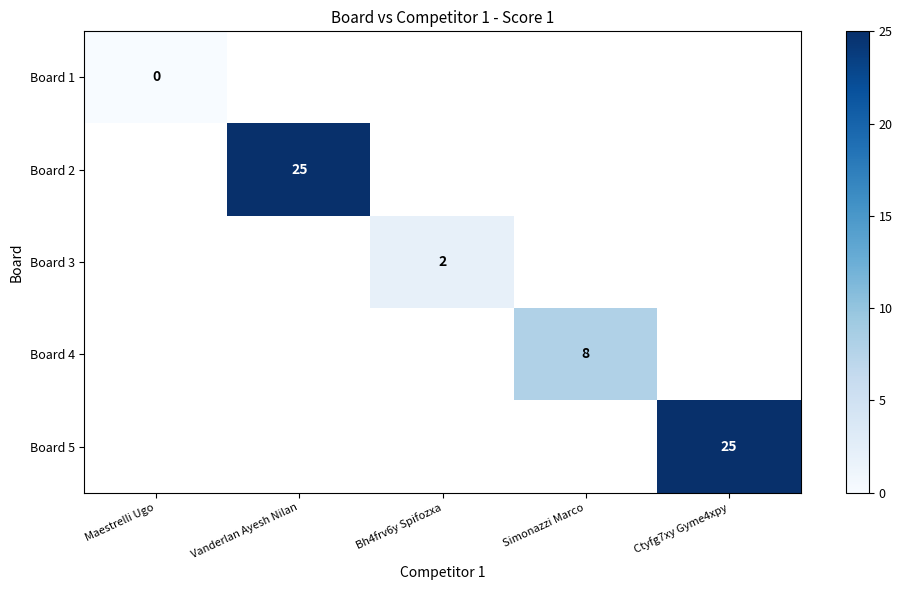

Is it true that Board 4 equals 3 at Simonazzi Marco?

False